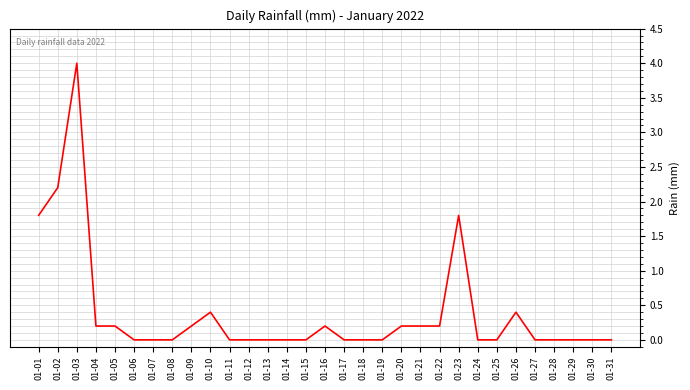

What is the change in value from 01-01 to 01-11?

-1.8